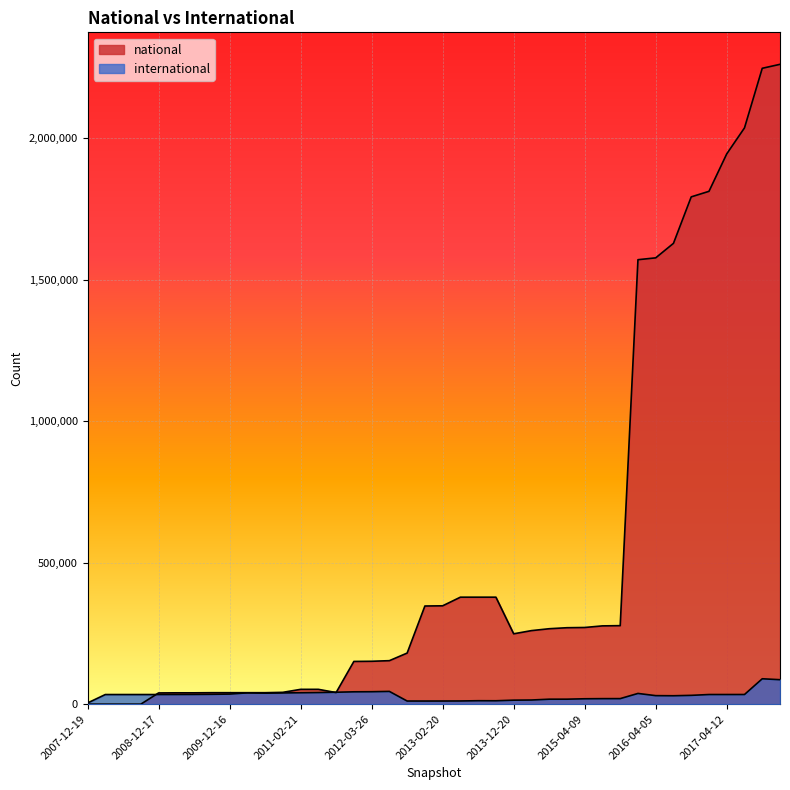

At which label does national reach its peak?

2017-12-22